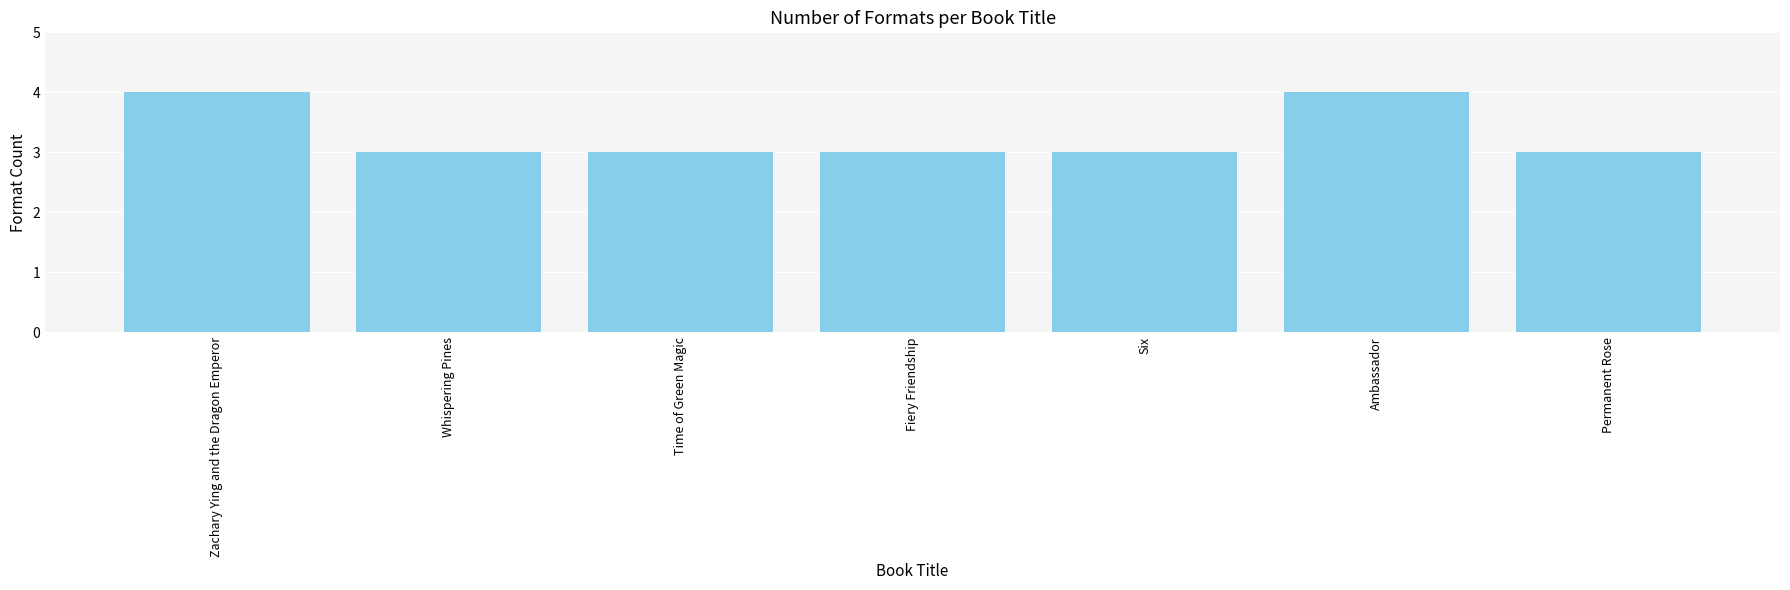

What is the smallest value displayed?

3